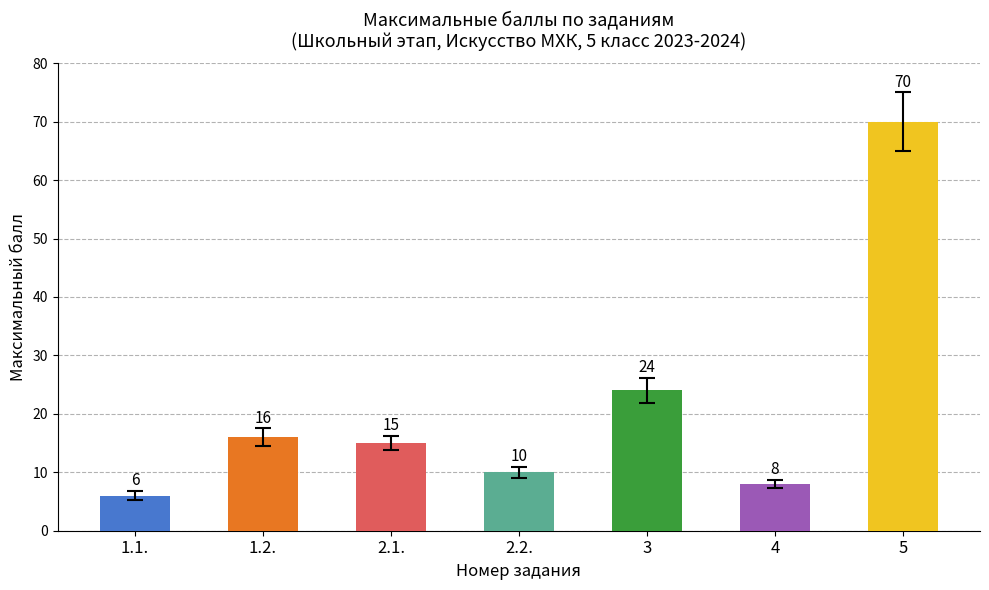

The chart shows a value of 5 at 4. True or false?

False